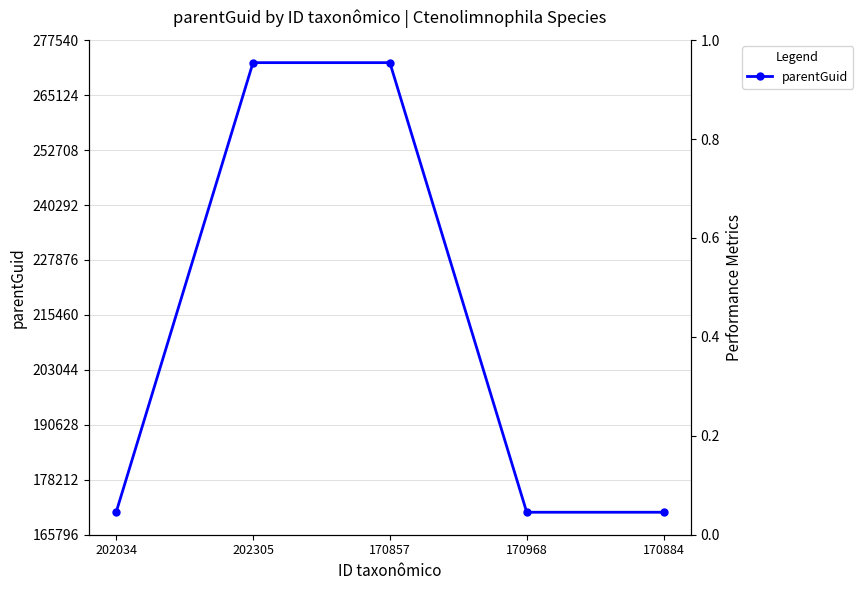

What is the label of the 2nd point from the left?

202305